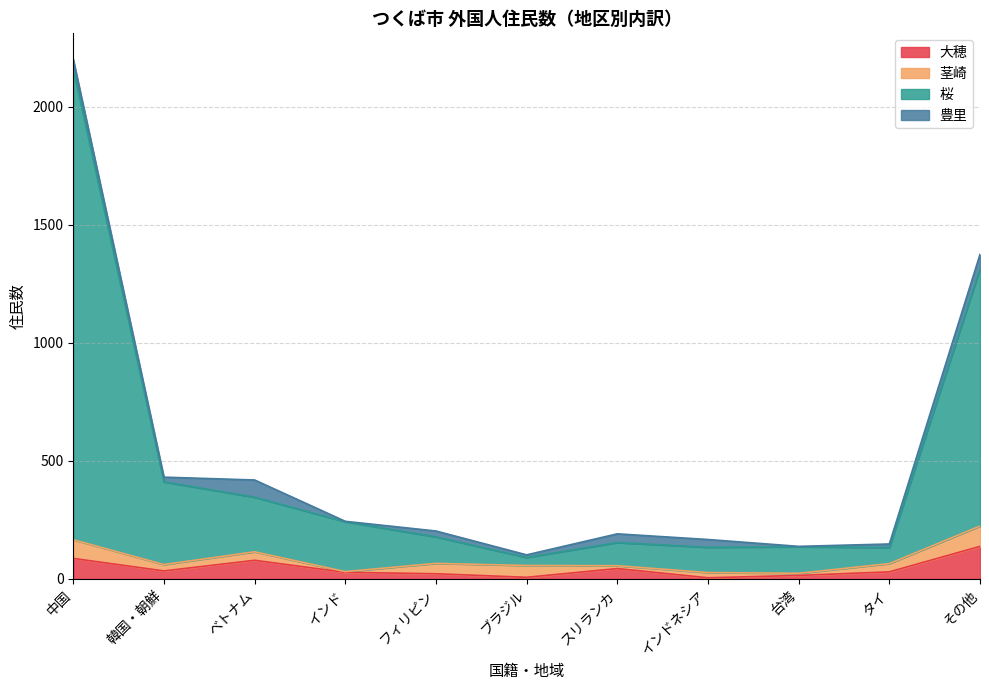

True or false: 大穂 and 桜 intersect in this chart.

False